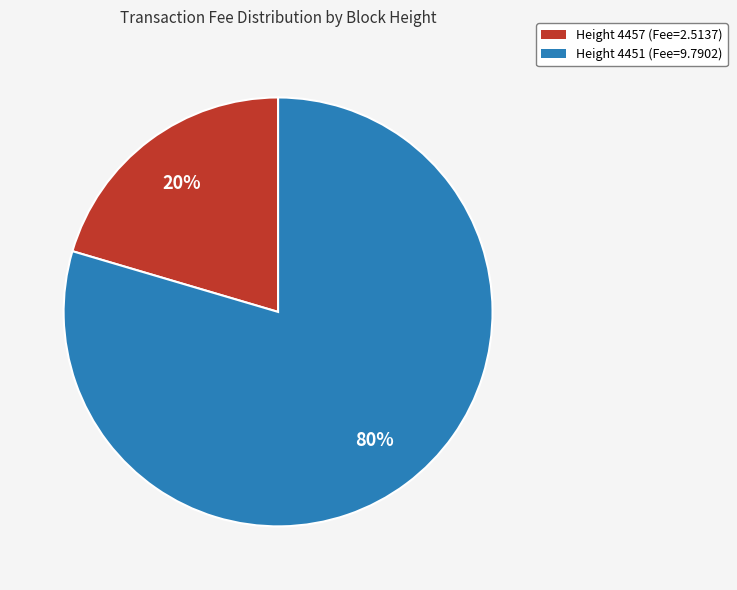

To the nearest percent, what is the average slice percentage?

50%